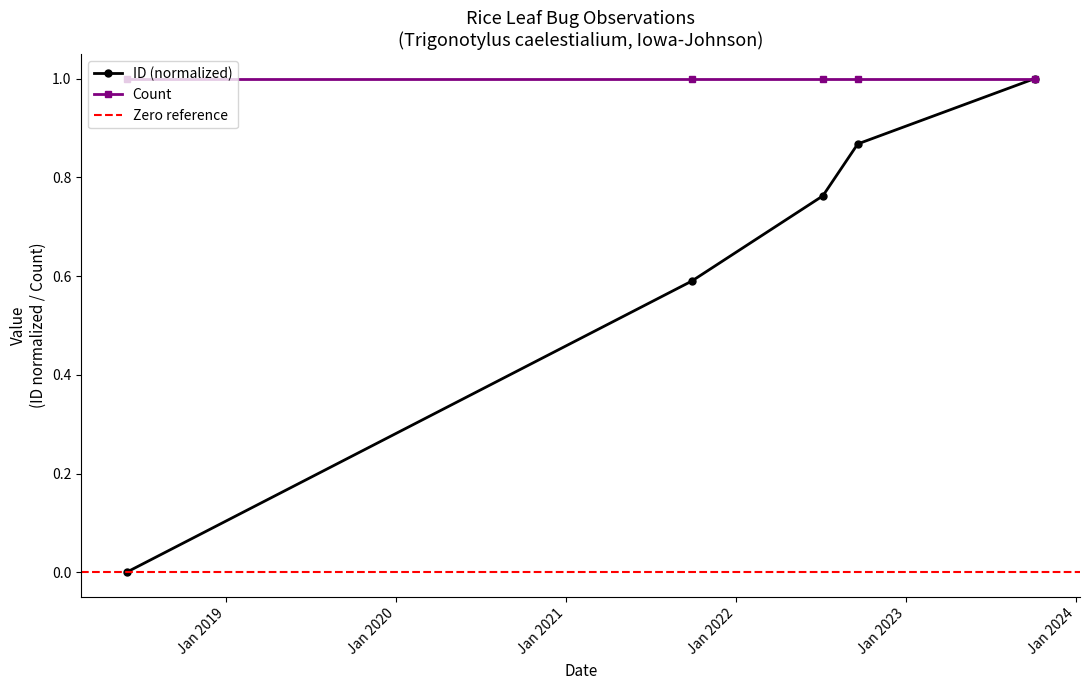

Is it true that the value at 2023-10-04 is 1.0?

True